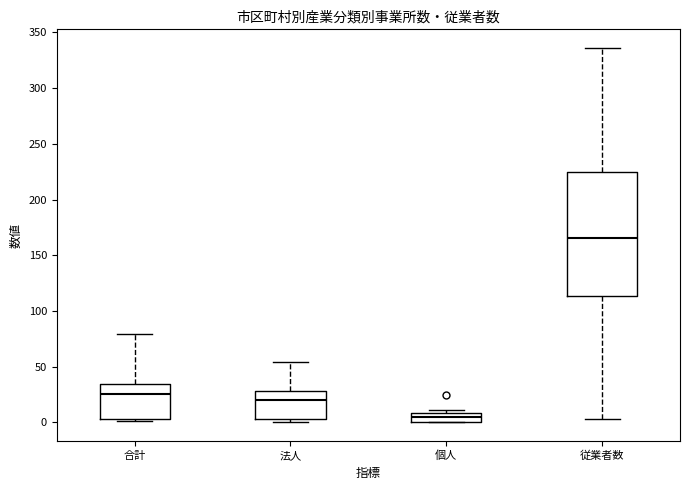

Comparing the boxes themselves (not the whiskers), which one is the tallest?

従業者数